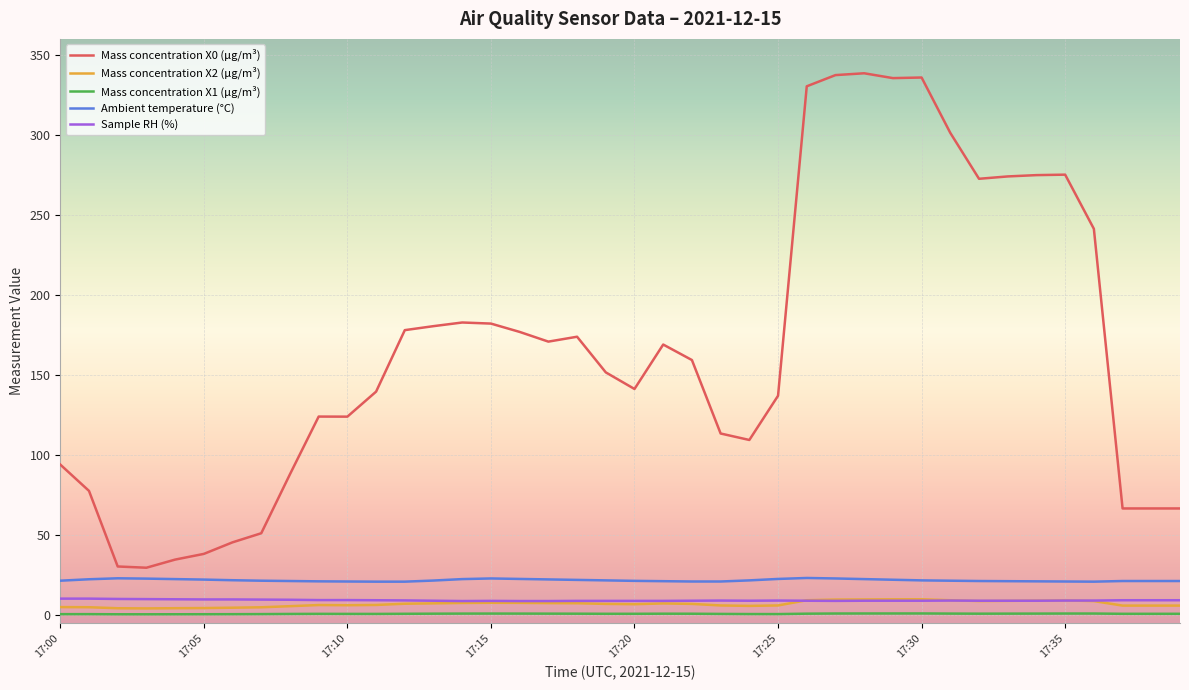

Which series has the largest total across all categories?

Mass concentration X0 (μg/m³)